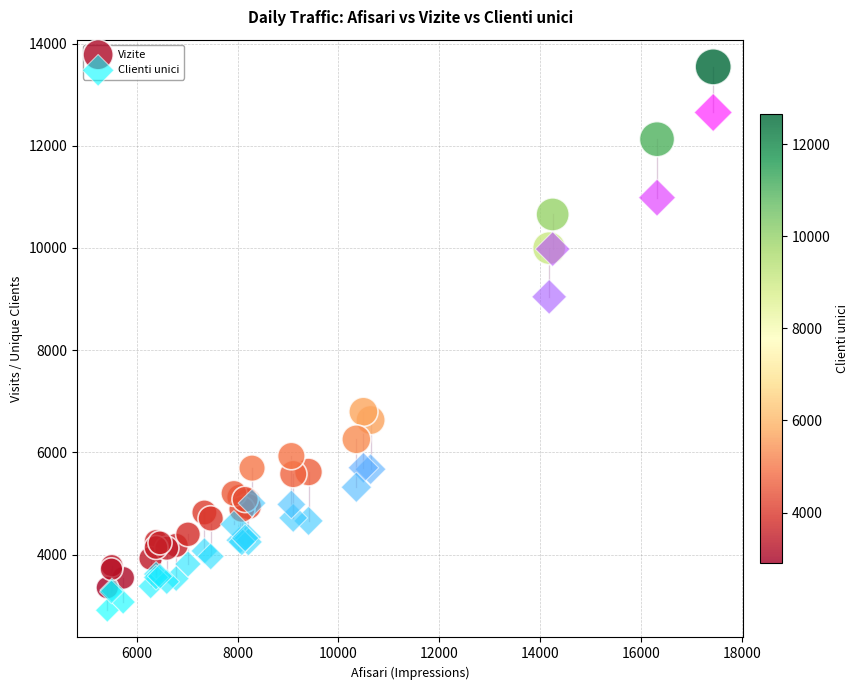

Which series has the largest Y range (max minus min)?

Vizite